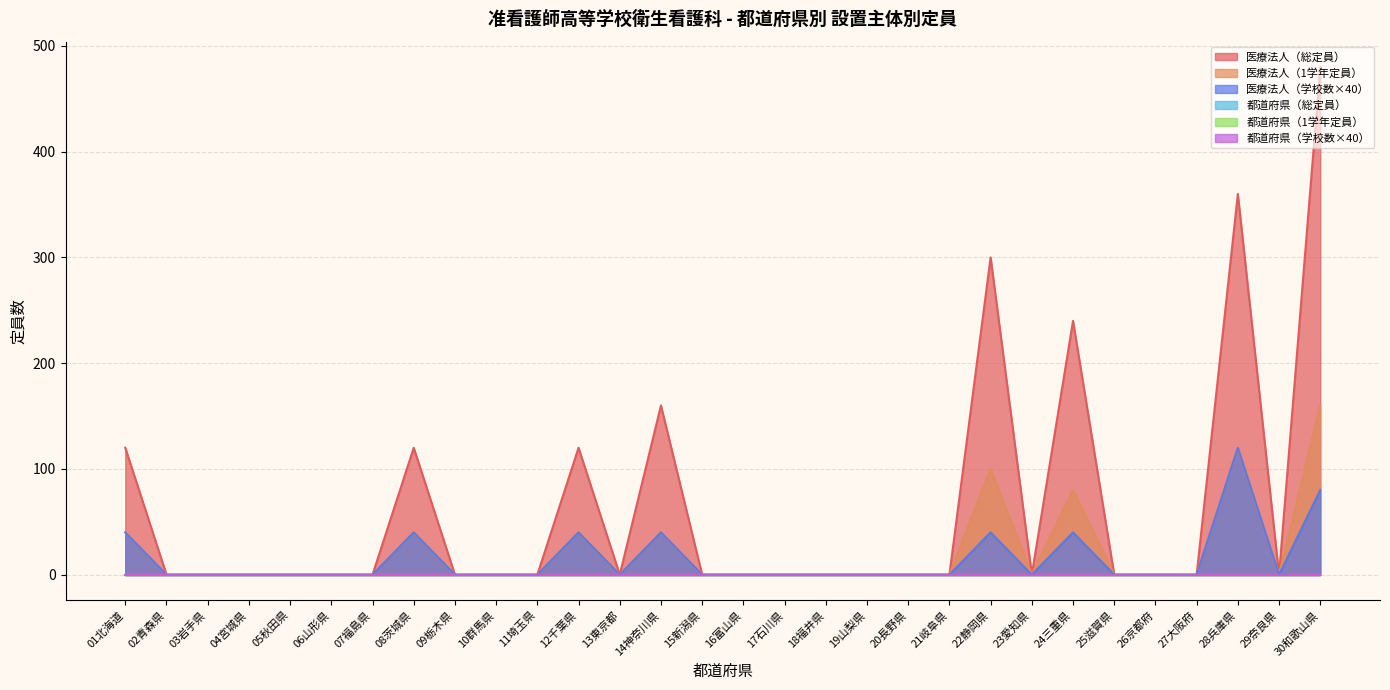

What is the sum of all 医療法人（学校数） values?

440